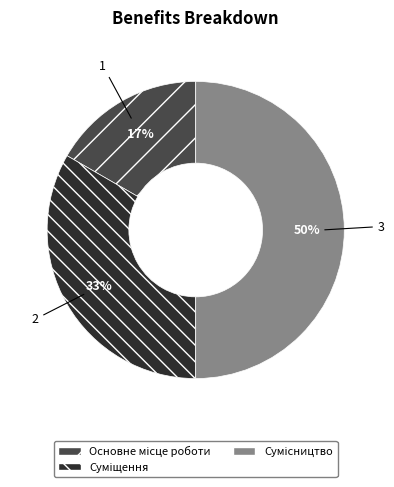

To the nearest percent, what is the difference between the largest and smallest slice percentages?

33%